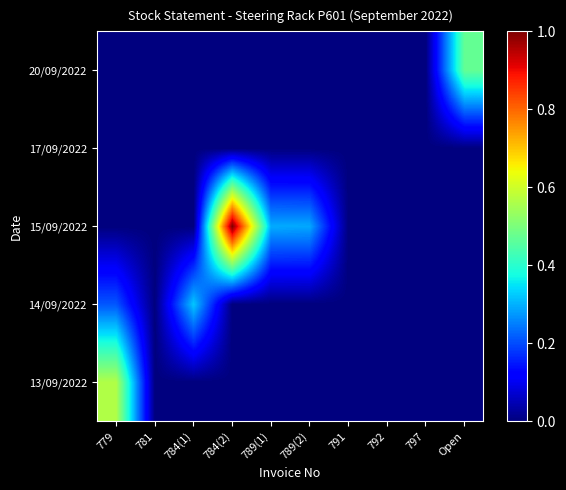

What is the difference between the highest and lowest values at 784(1)?

0.3